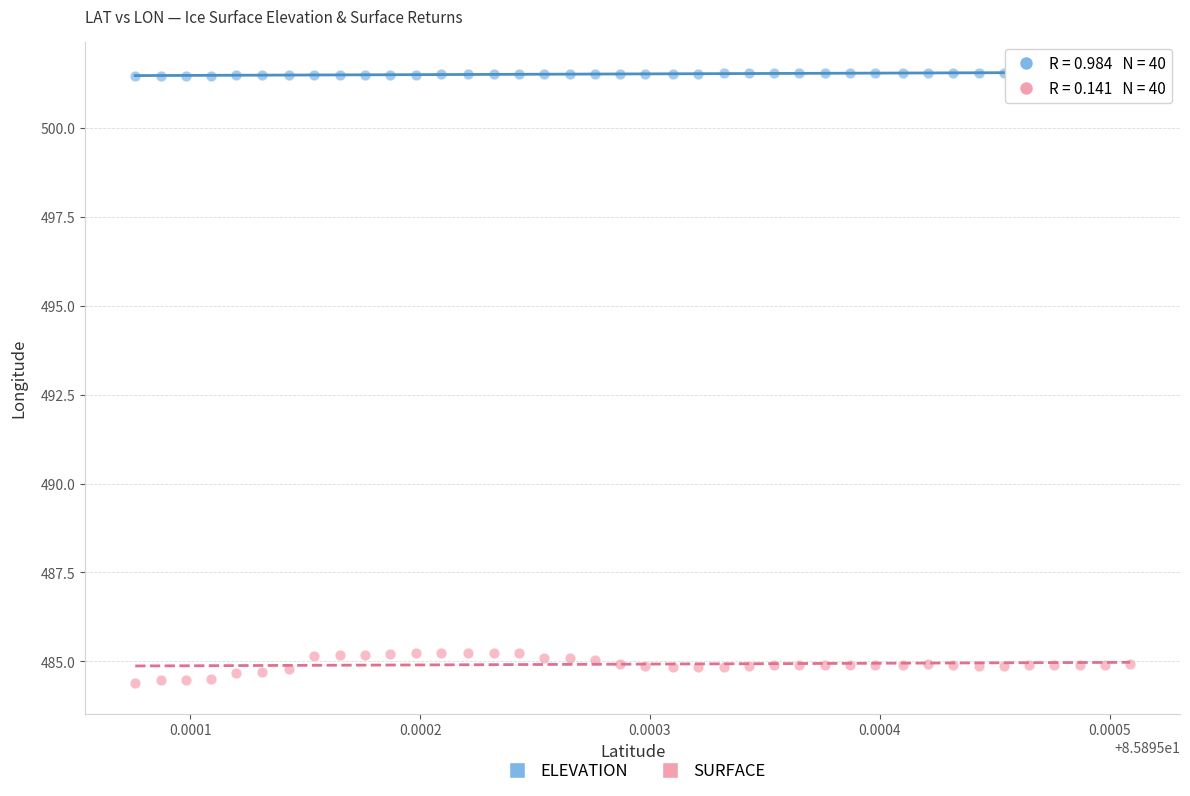

What are all the series names shown in the legend?

ELEVATION, SURFACE